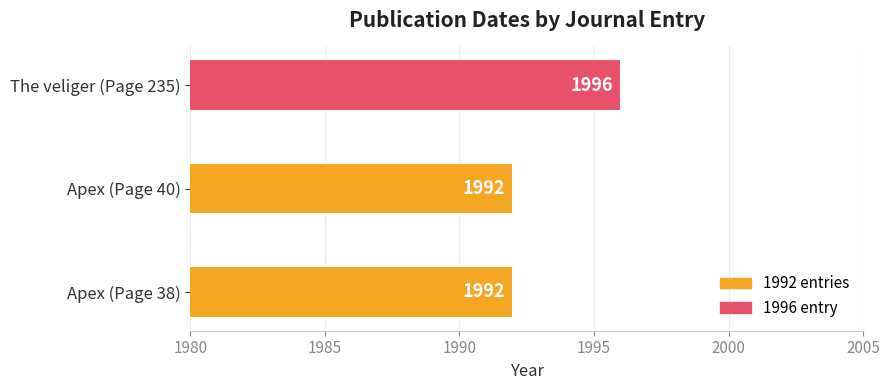

Approximately how many times larger is the value at Apex (Page 40) compared to The veliger (Page 235)?

1.0